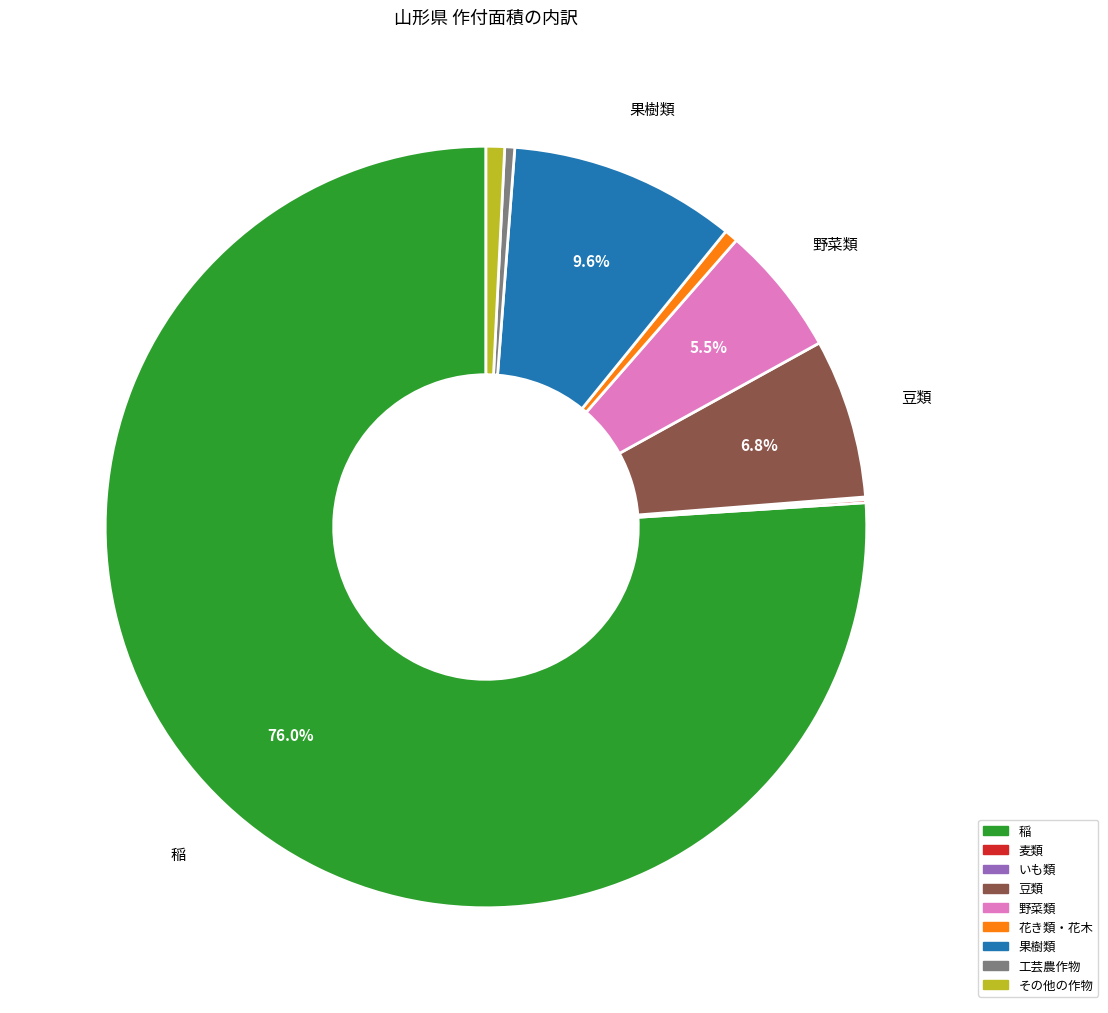

Is there any slice that represents more than half of the pie?

Yes